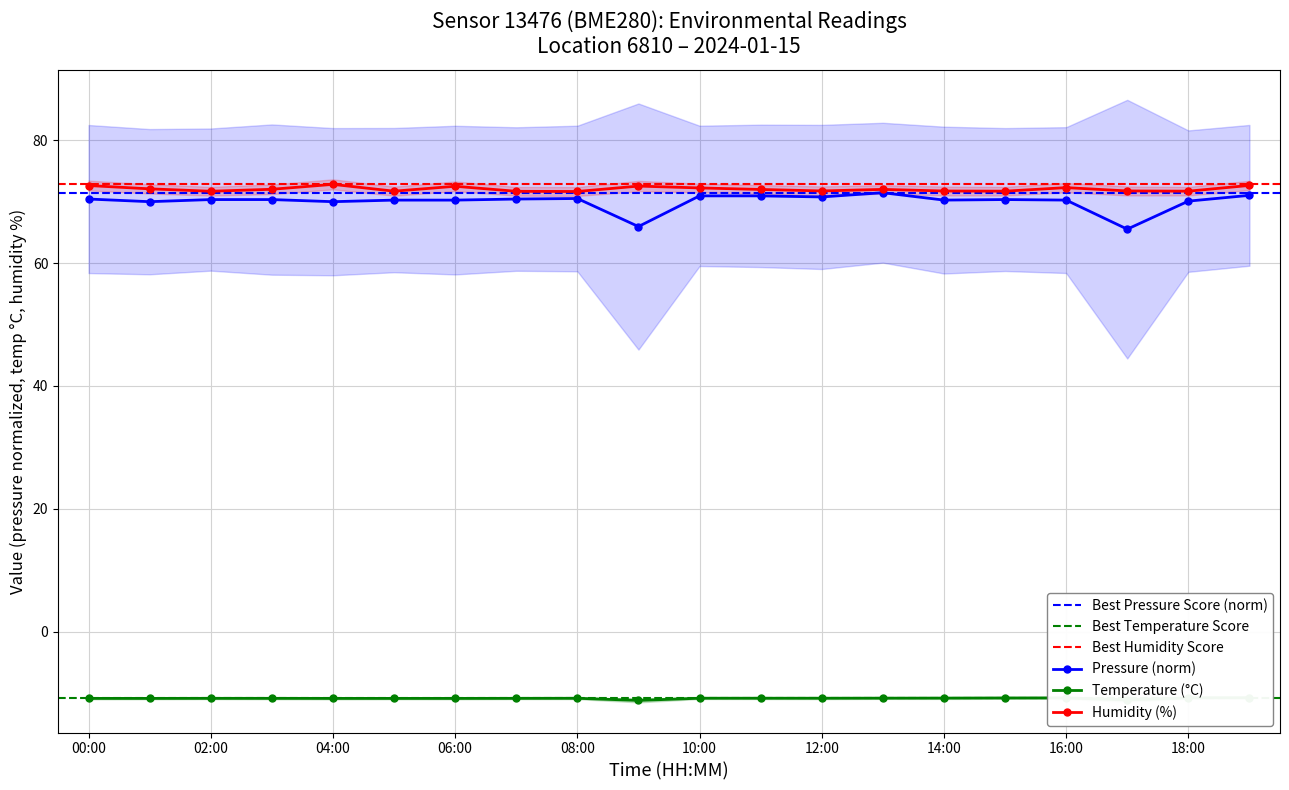

How many lines are shown in the chart?

3